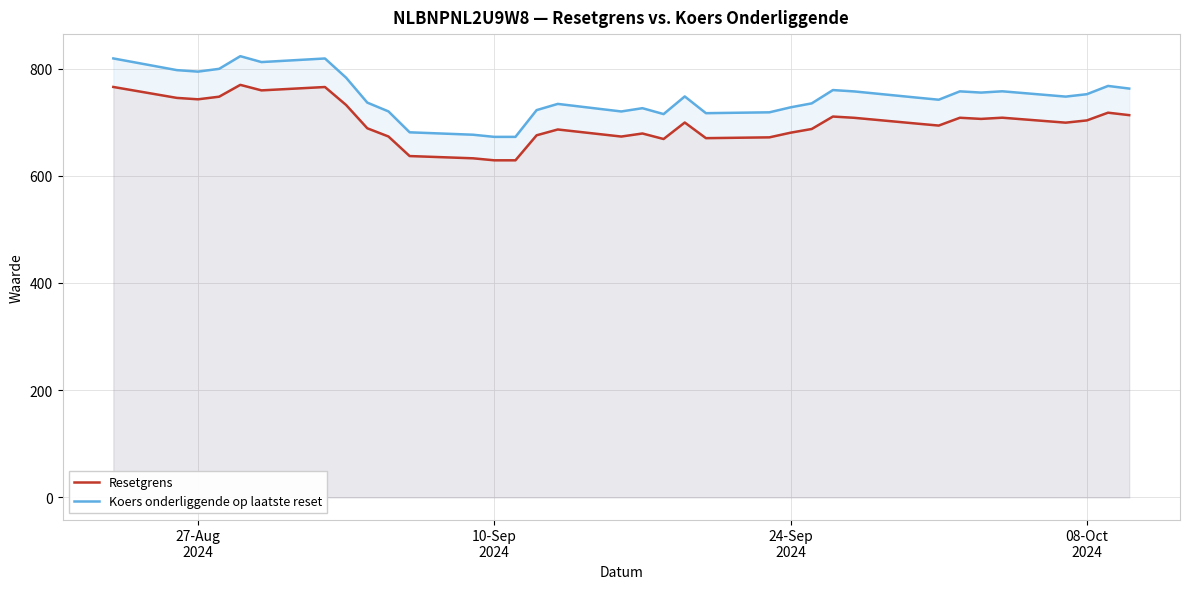

How many data points in Koers onderliggende op laatste reset are less than 747?

17